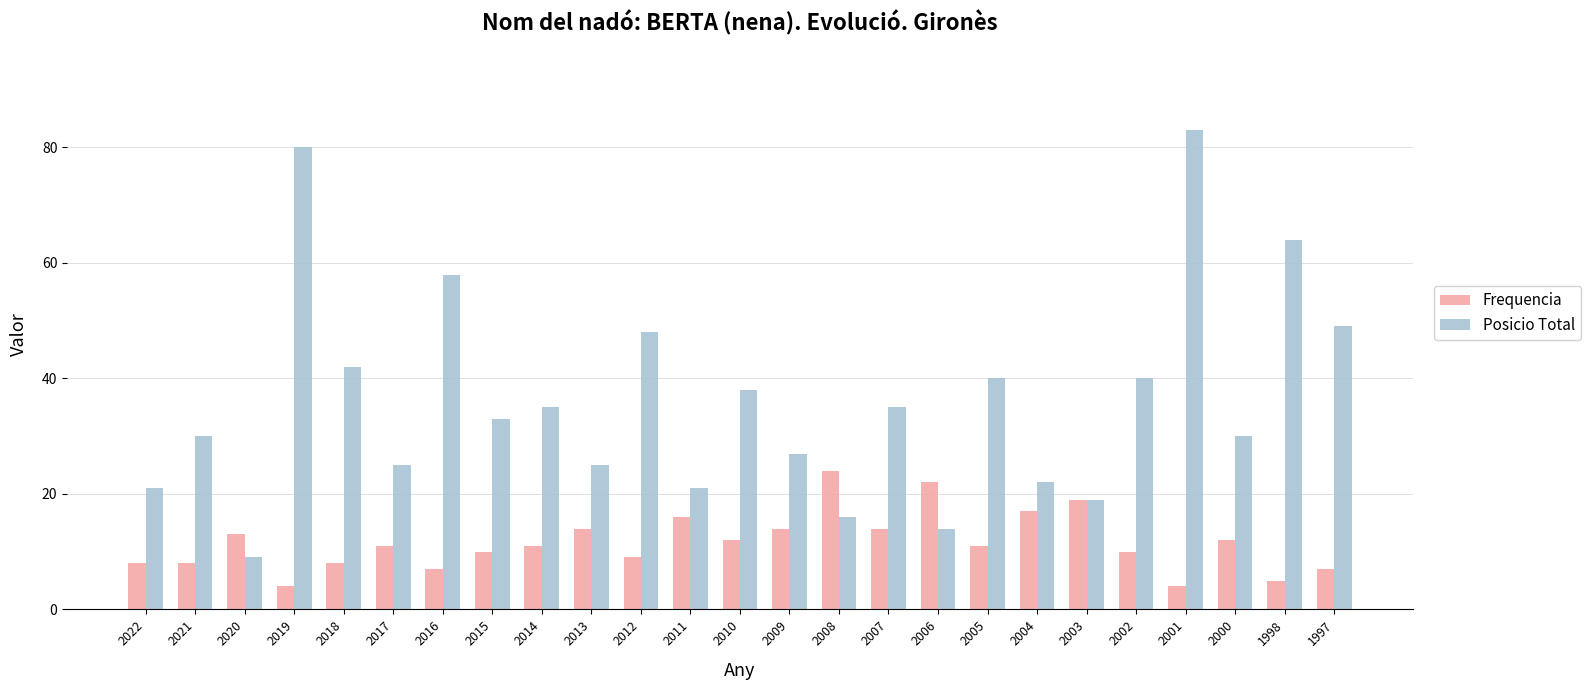

What is the value of the Frequencia bar at the 25th from the left?

7